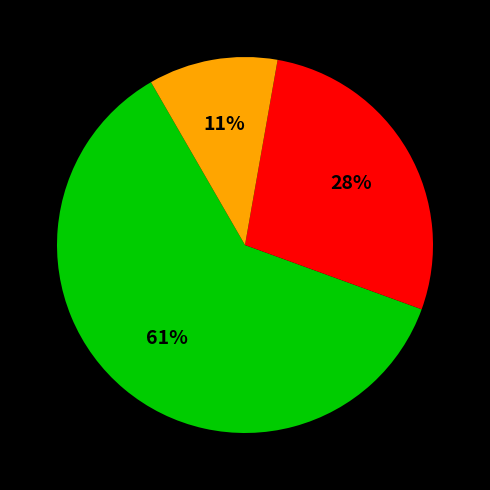

Count the number of slices in the pie.

3